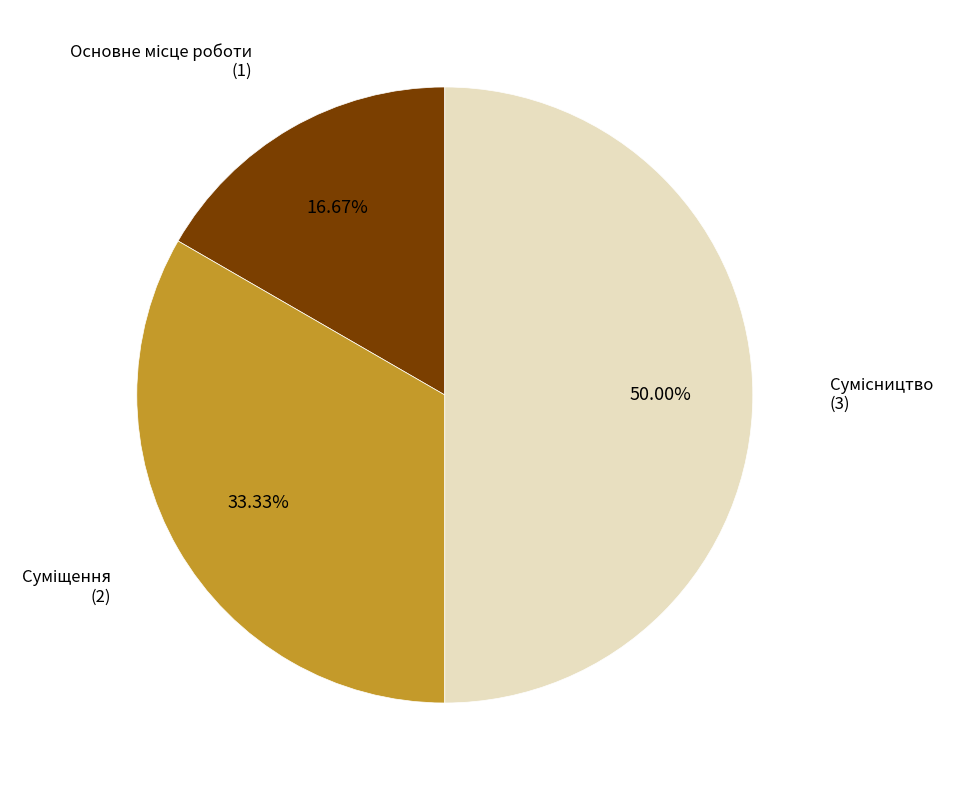

Count the number of slices in the pie.

3